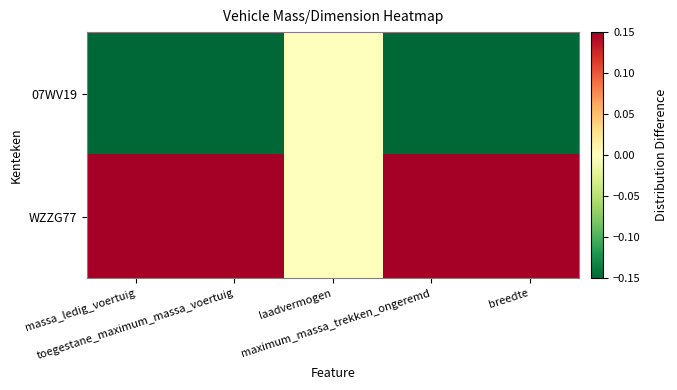

Count the number of categories in the chart.

5